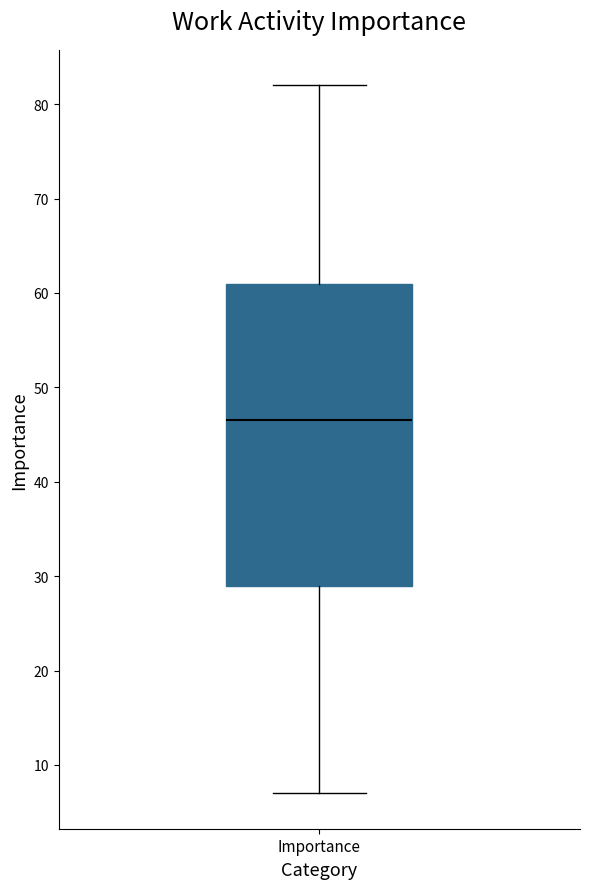

Read this box plot against the y-axis: the position of the median line, the range covered by the box, and the ends of both whiskers. The values are not printed on the chart, so give them approximately, as read against the axis.

median 47, box 29 to 61, whiskers 7 to 82